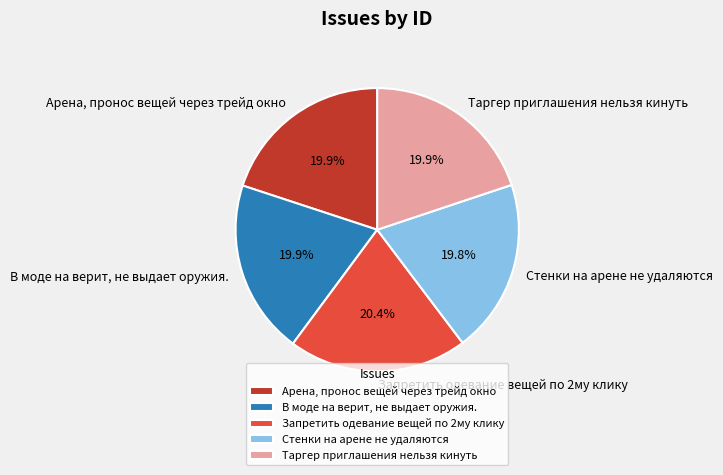

What portion of the pie excludes Запретить одевание вещей по 2му клику?

79.6%